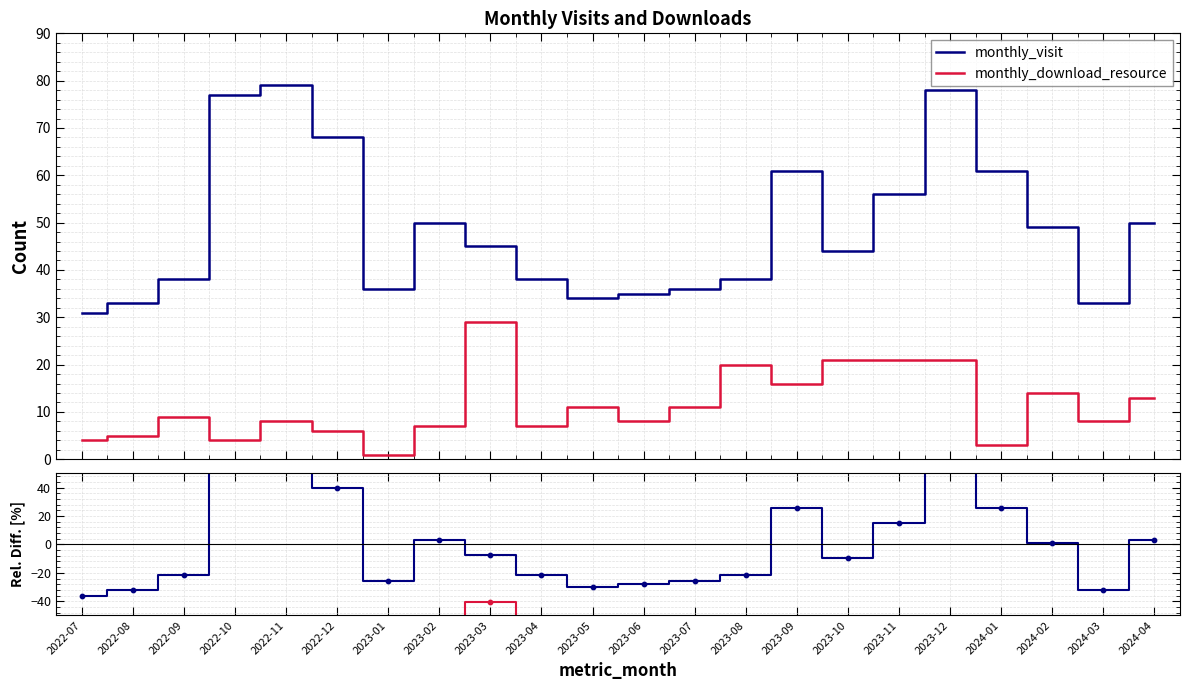

Which series has the largest Y range (max minus min)?

monthly_visit